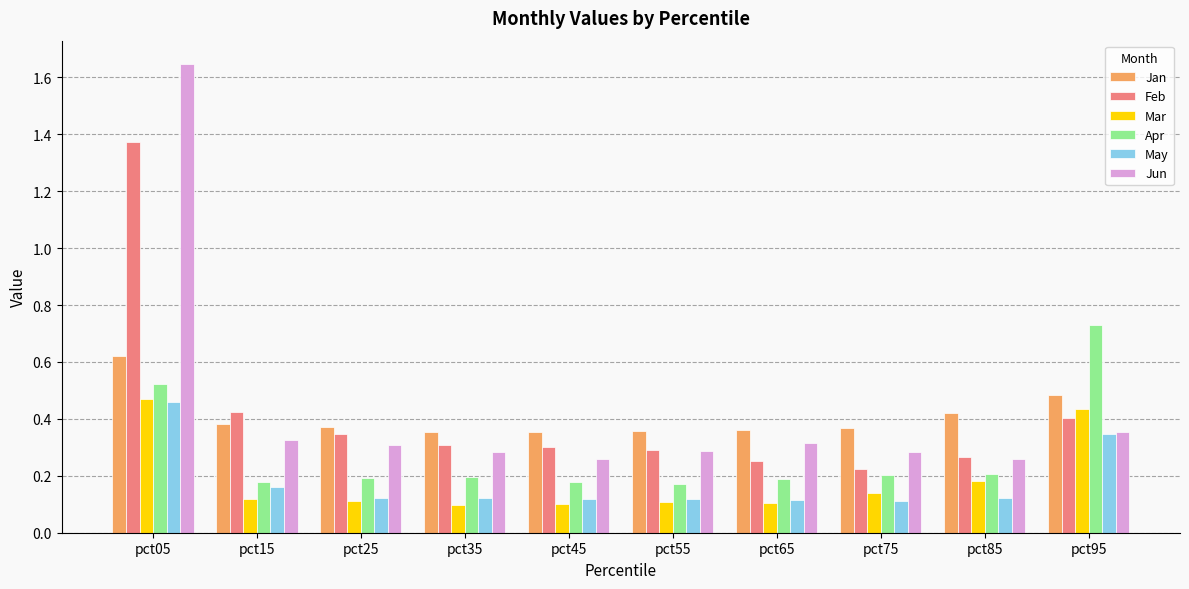

The Apr series shows 0.2 at pct75. True or false?

True